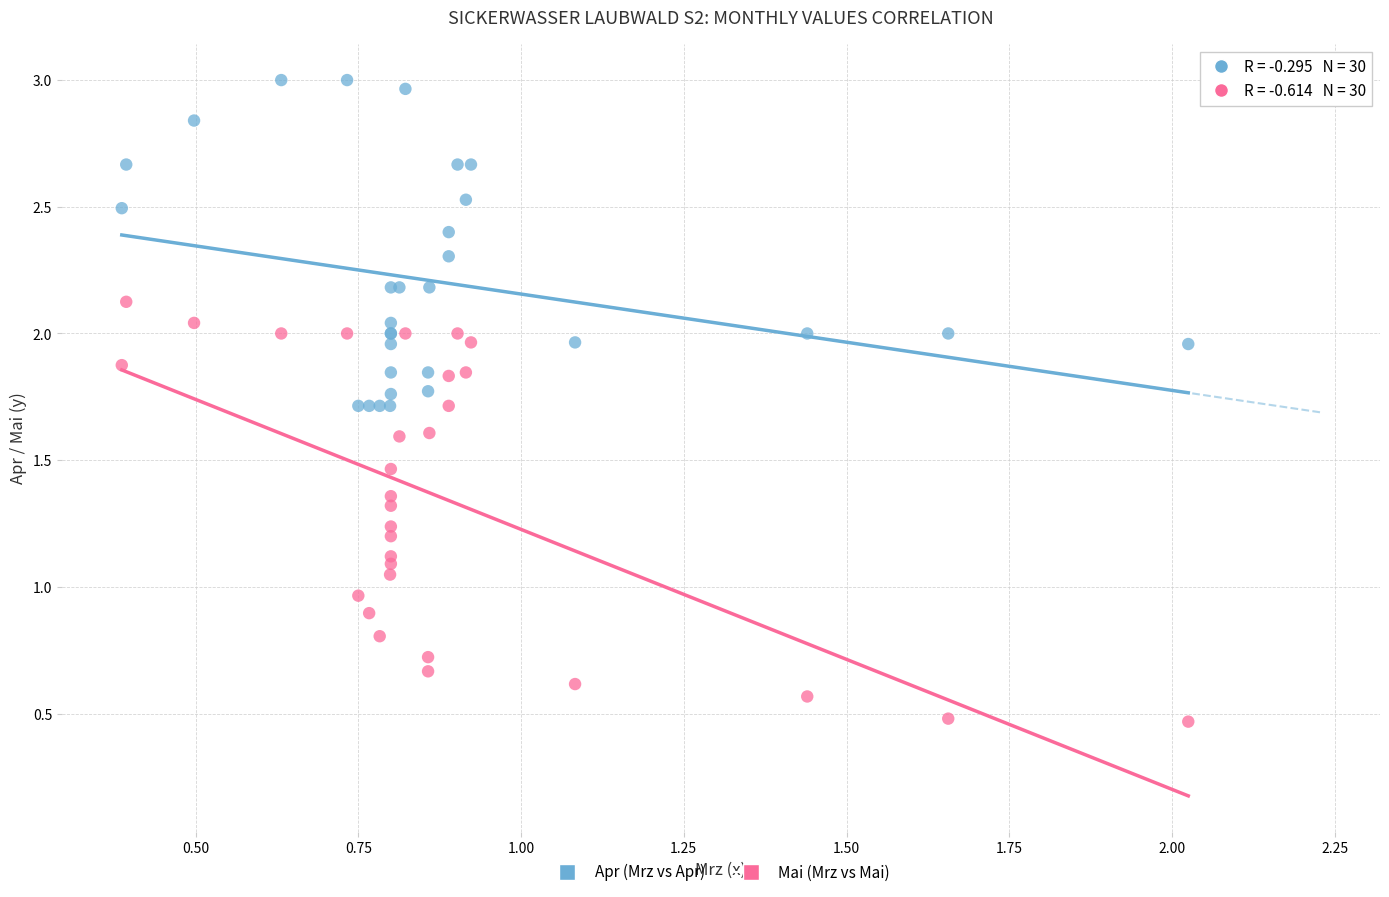

Which series has the largest Y range (max minus min)?

Mai (Mrz vs Mai)